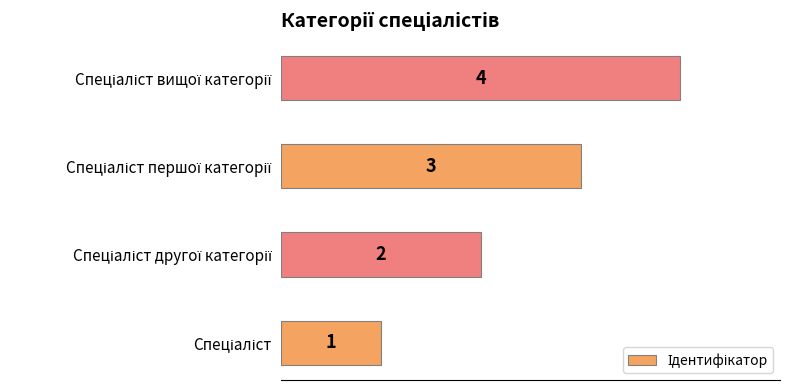

What is the greatest value displayed?

4